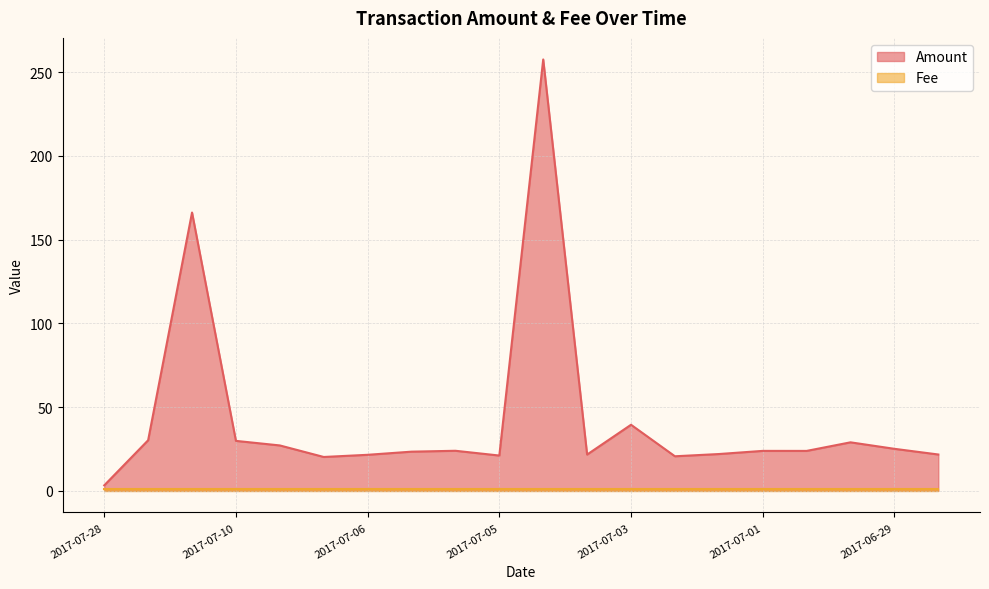

Which label corresponds to the smallest value in the chart?

2017-07-28